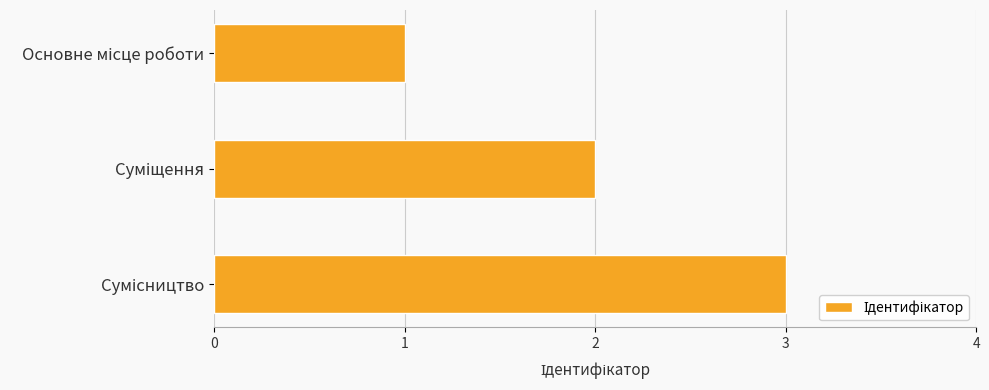

What is the sum of all values?

6